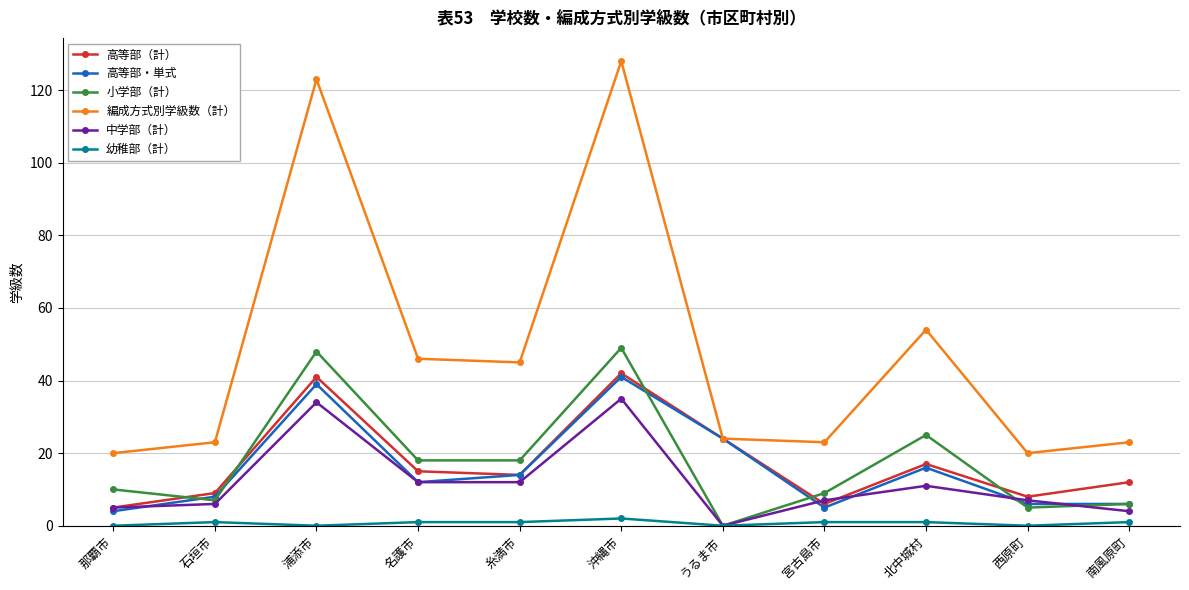

What is the difference between the second highest and second lowest values in the 小学部（計） series?

43